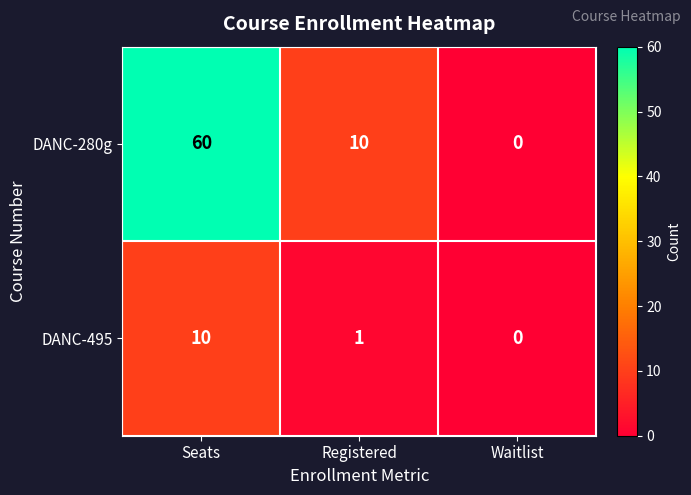

What is the sum of the DANC-280g values at Seats and Waitlist?

60